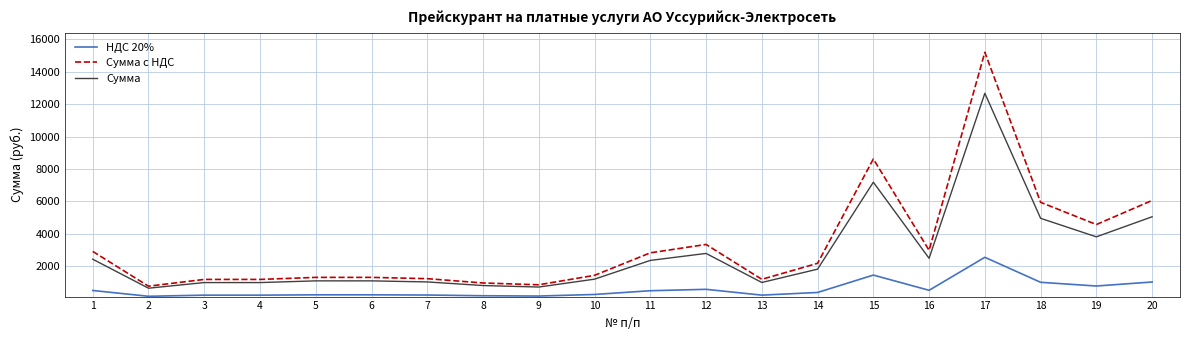

True or false: НДС 20% has more than 1 interior local peaks.

True